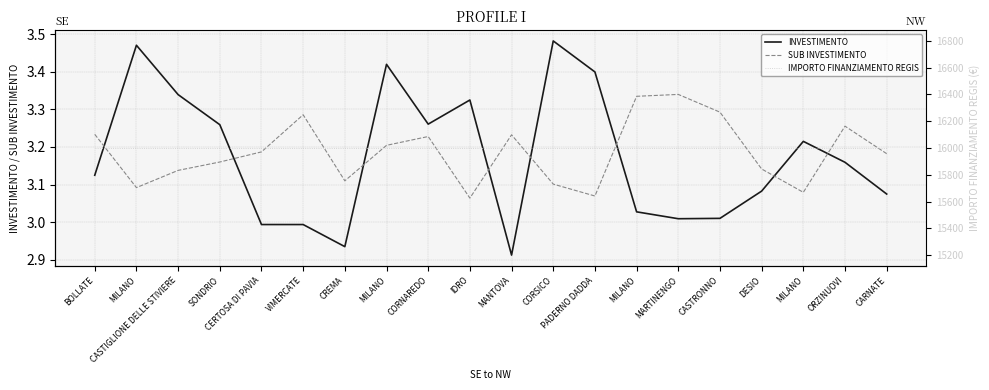

What are all the series names shown in the legend?

INVESTIMENTO, SUB INVESTIMENTO, IMPORTO FINANZIAMENTO REGIS